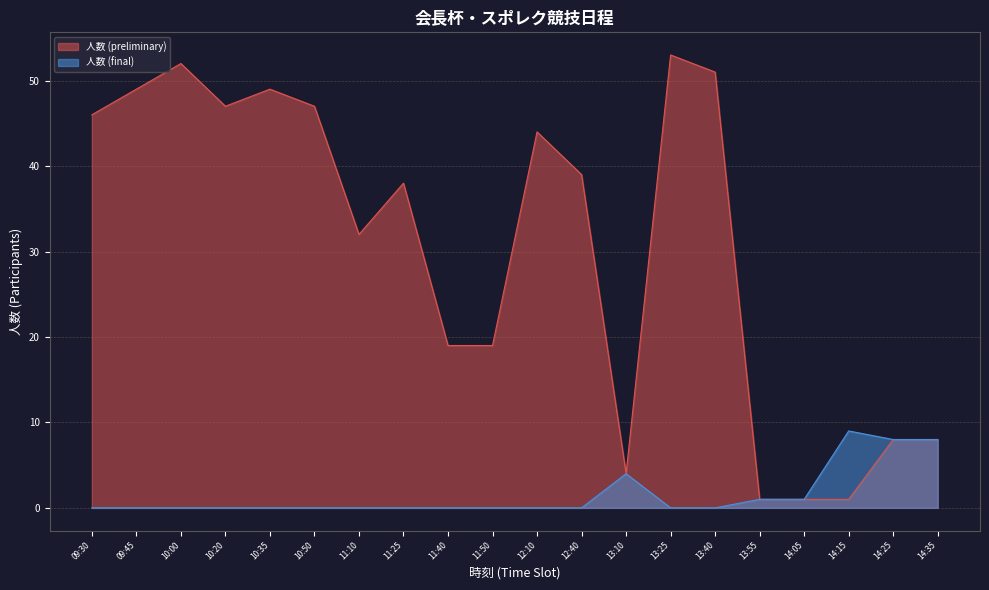

True or false: 人数 (final) and 人数 (preliminary) cross at least once.

False